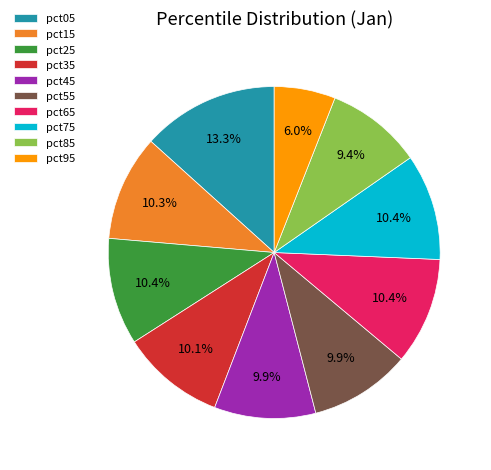

What percentage is the pct15 slice, to the nearest percent?

10%